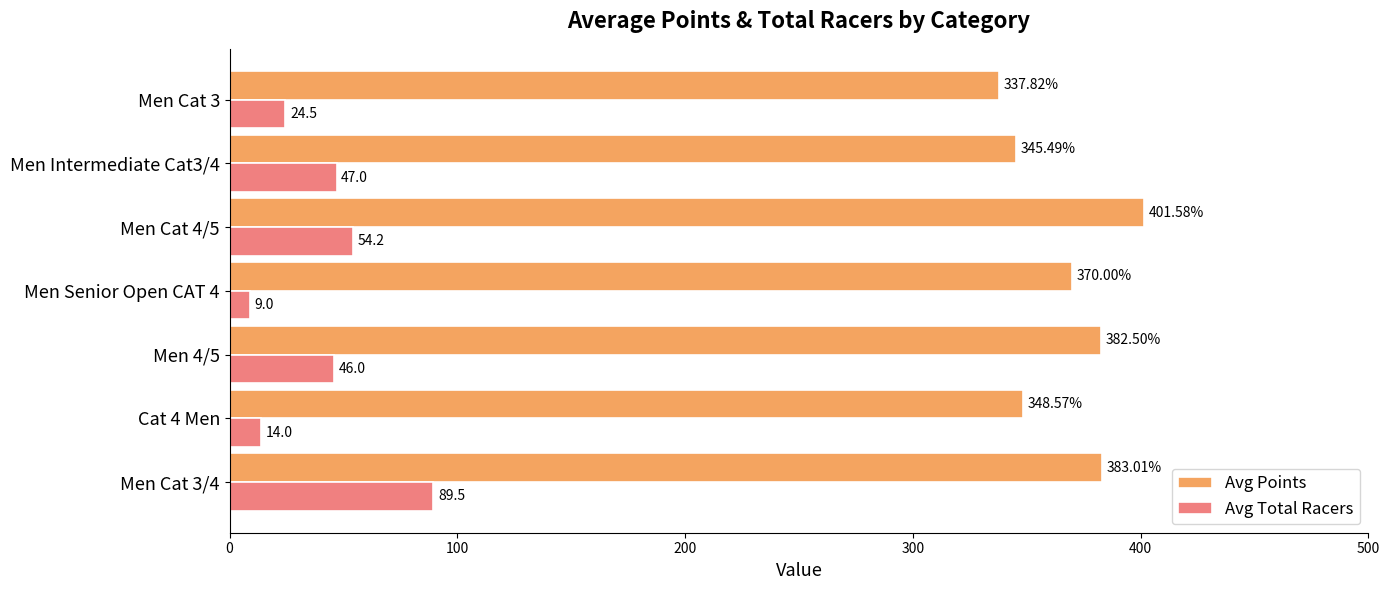

List the labels in order of Avg Points value, smallest first.

Men Cat 3, Men Intermediate Cat3/4, Cat 4 Men, Men Senior Open CAT 4, Men 4/5, Men Cat 3/4, Men Cat 4/5